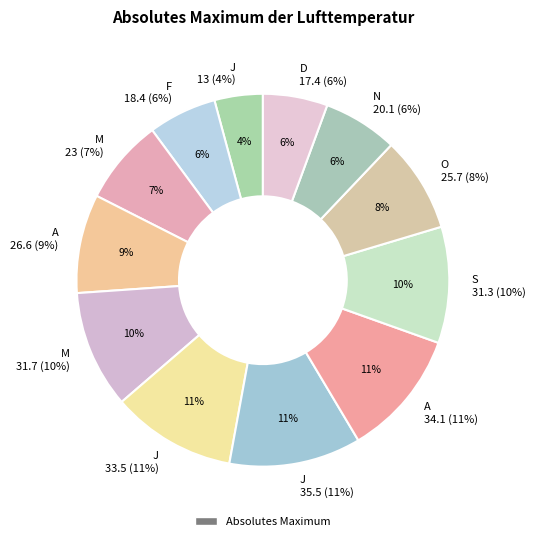

Rank the categories by value from highest to lowest.

J, A, J, M, S, A, O, M, N, F, D, J